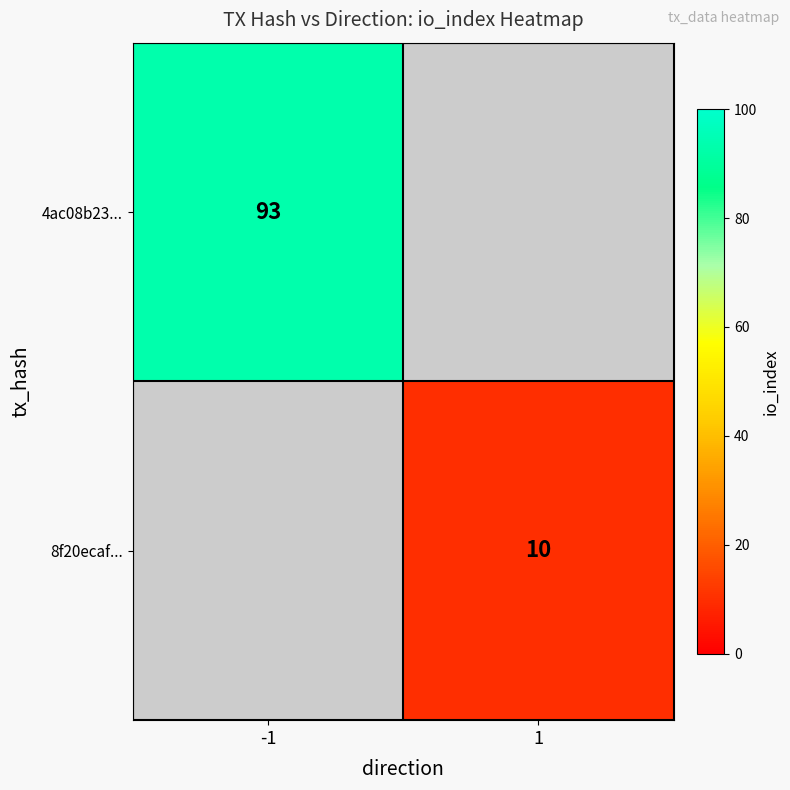

Which label corresponds to the smallest value in the chart?

1